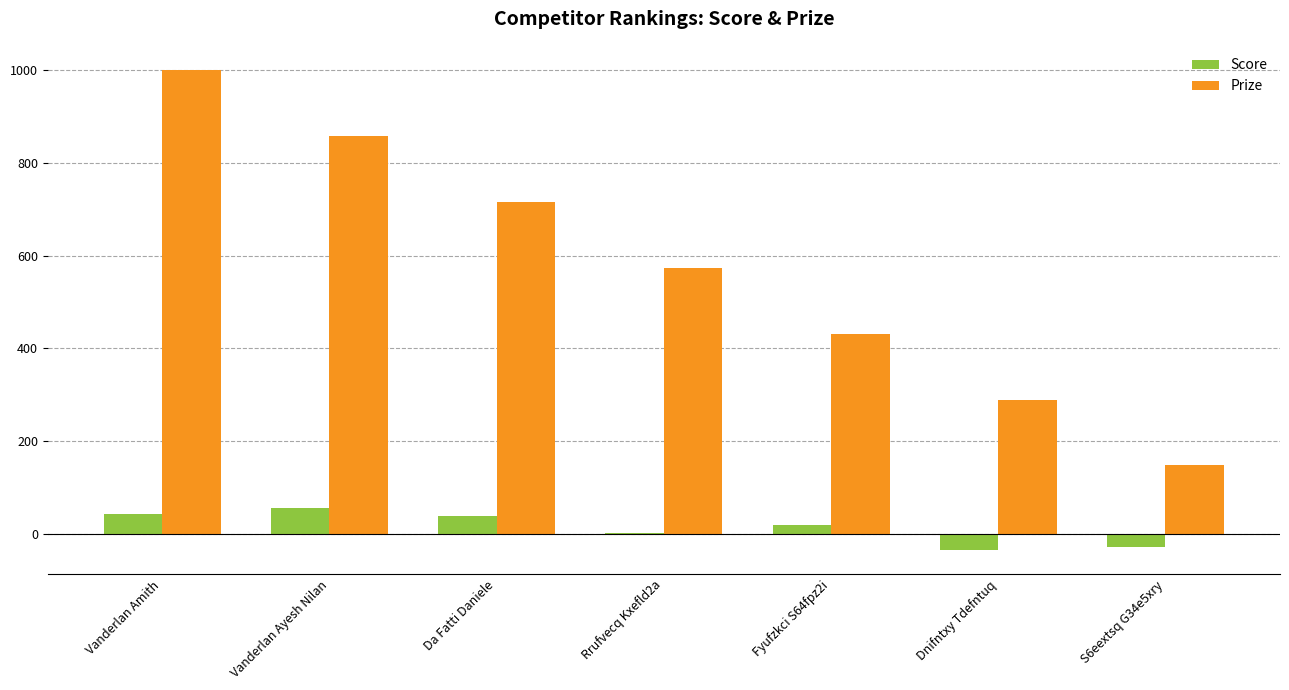

The value of Prize at Fyufzkci S64fpz2i is 689. True or false?

False